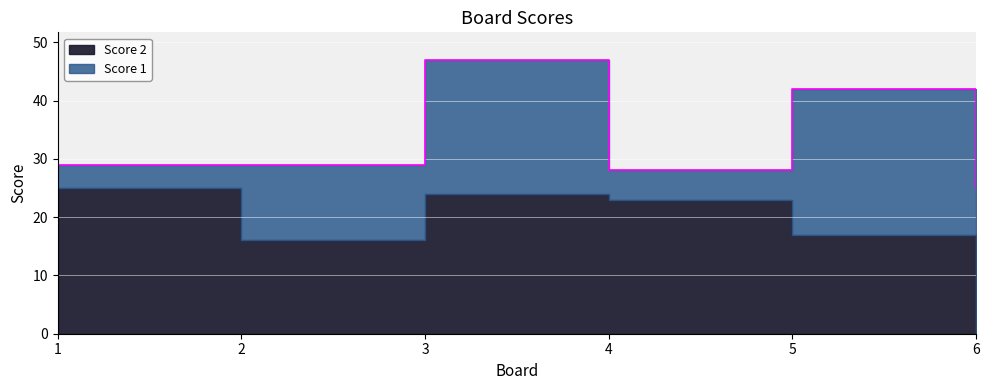

In Score 1, how many points are lower than both neighbors (excluding endpoints)?

1